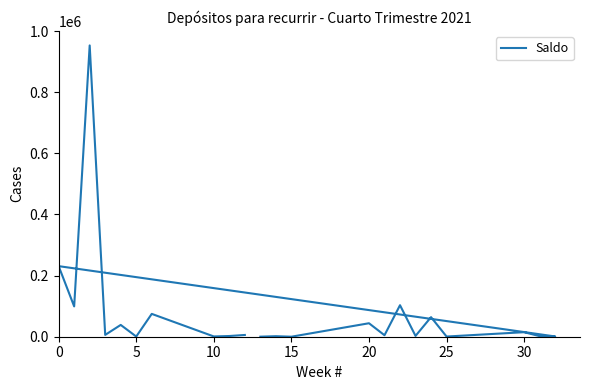

How many data points are above 5750?

10